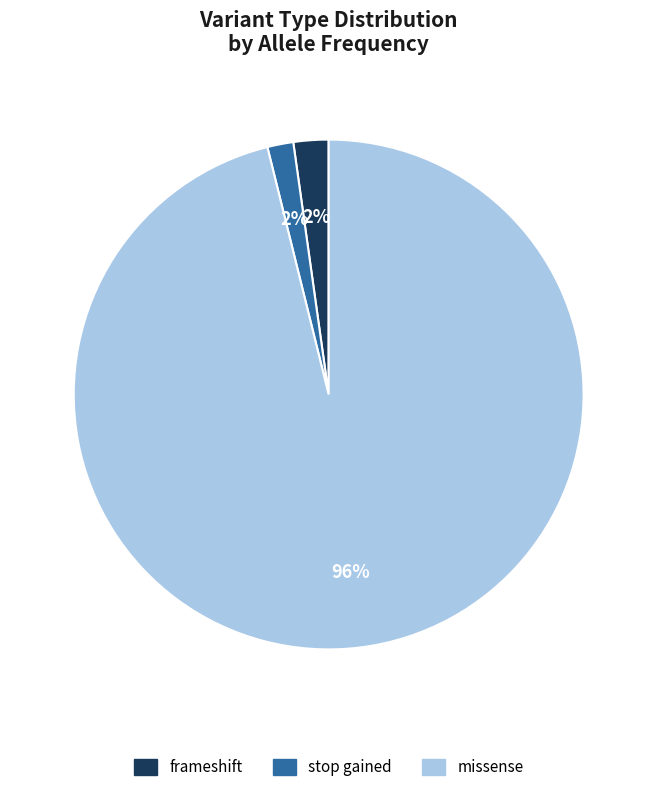

Is the sum of missense and stop gained greater than half?

Yes